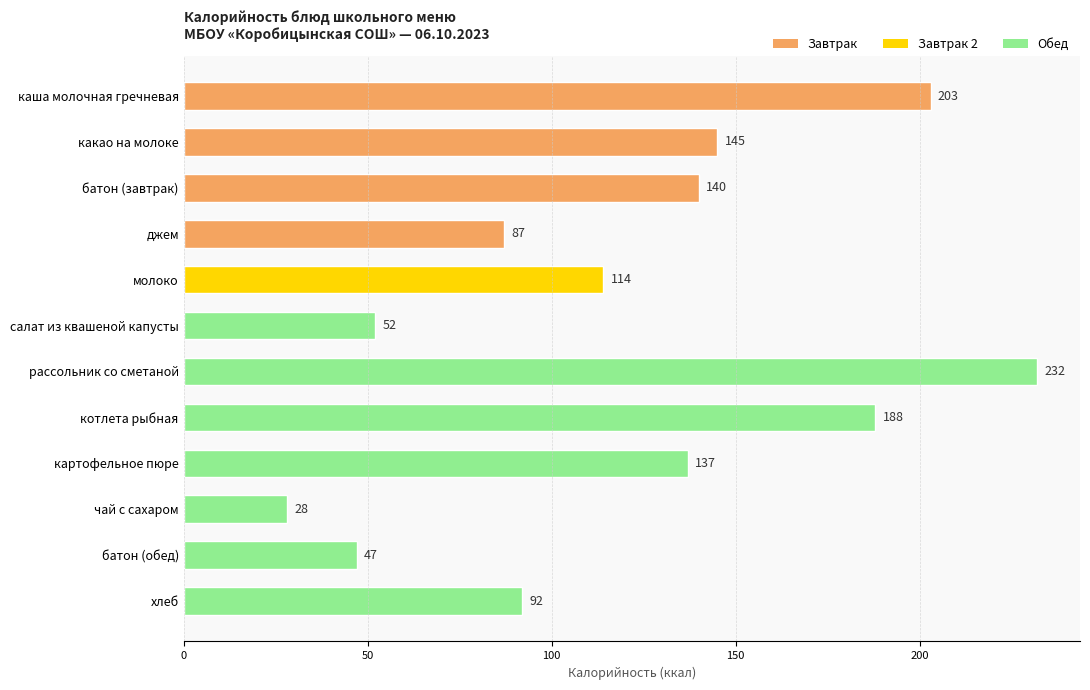

How many bars are there in total?

12